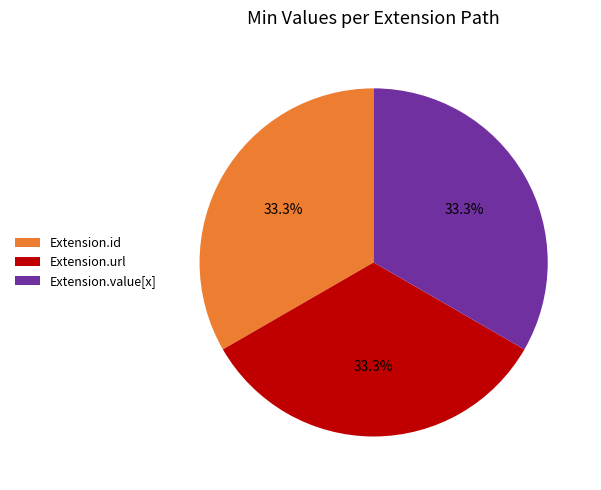

Approximately how many times larger is the value at Extension.id compared to Extension.value[x]?

1.0